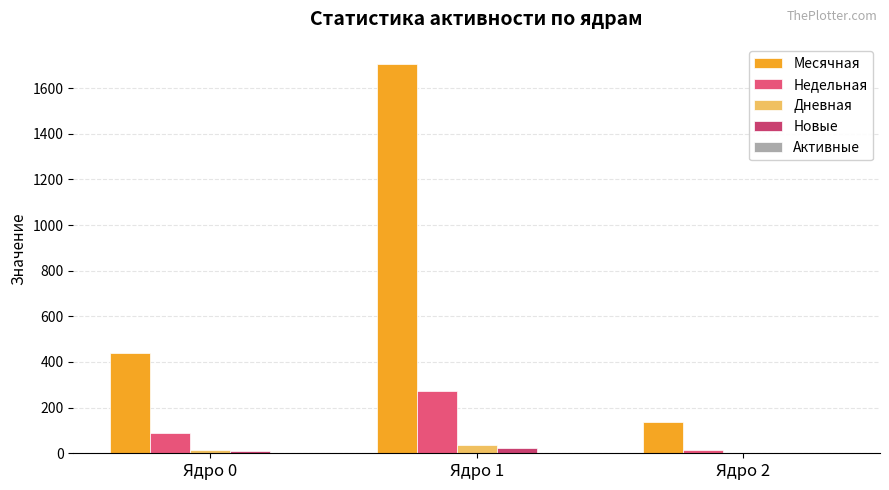

Is it true that Дневная equals 22 at Ядро 1?

False